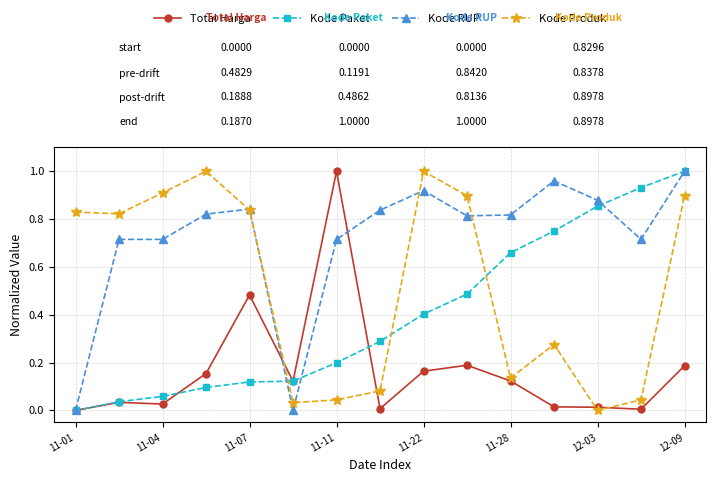

True or false: Kode RUP has more than 0 points higher than both neighbors.

True